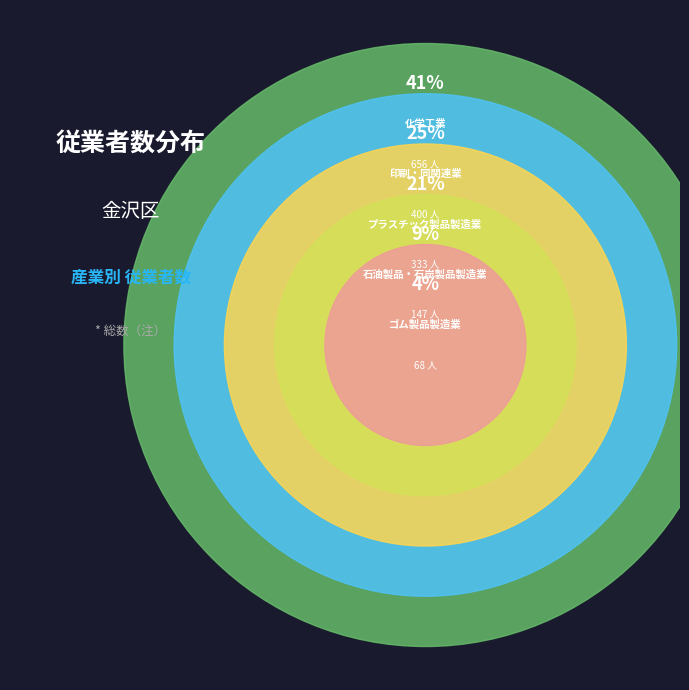

Which has a higher value, 石油製品・石炭製品製造業 or 印刷・同関連業?

印刷・同関連業